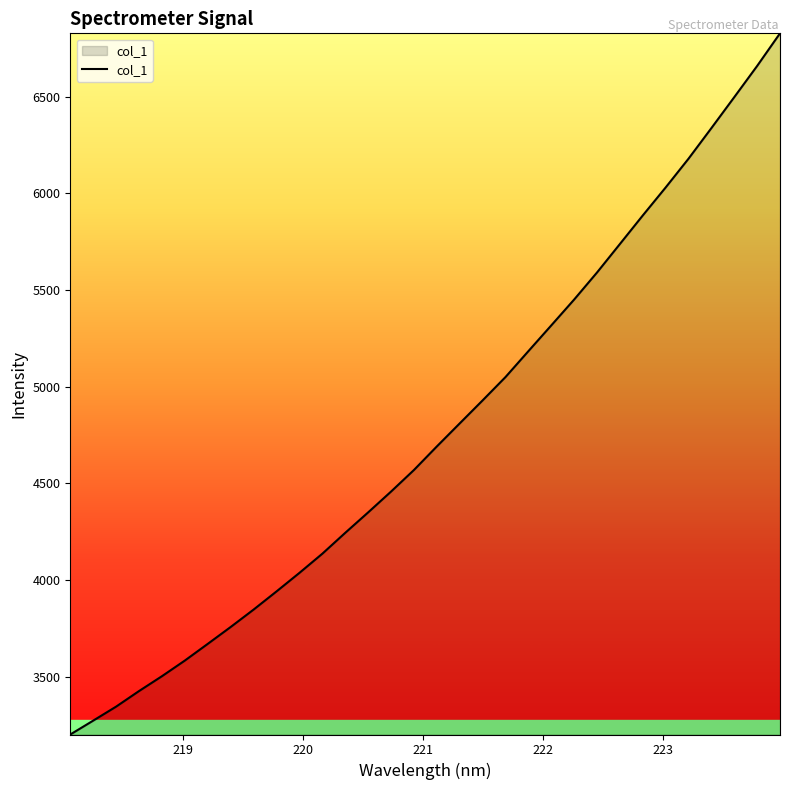

How many lines are shown in the chart?

1